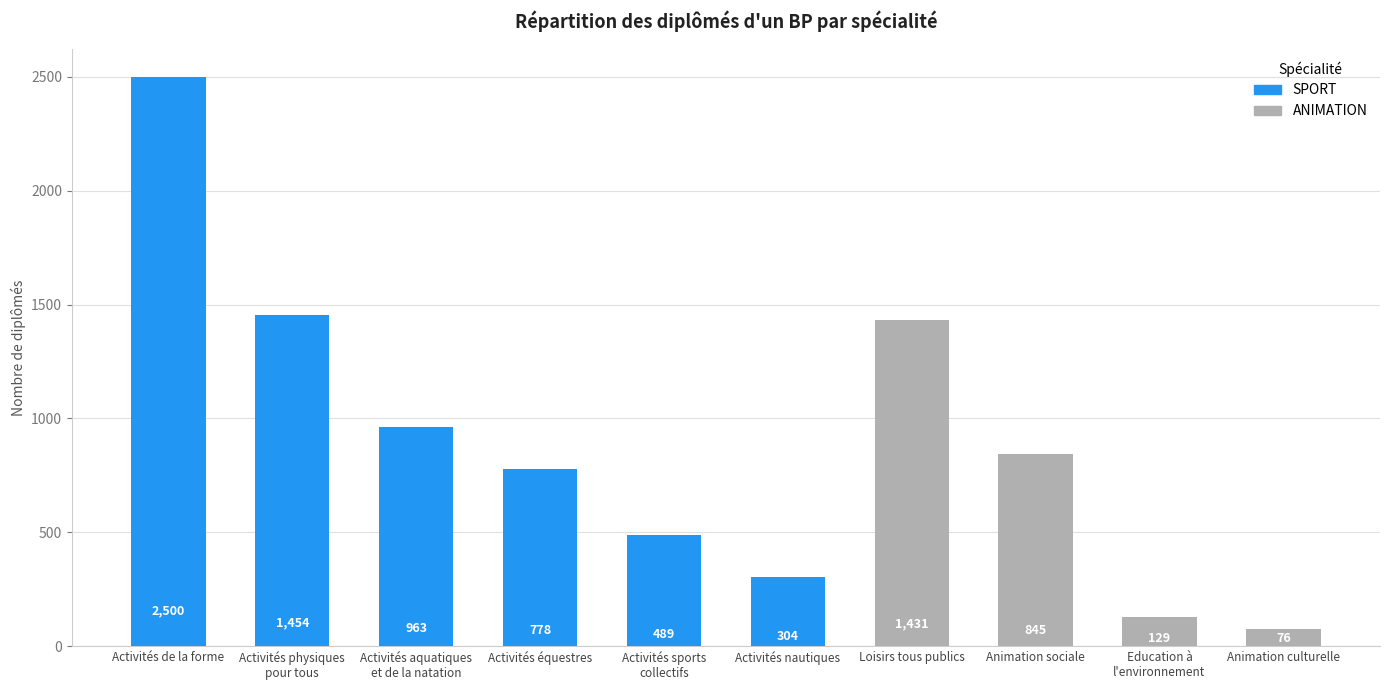

What is the difference between the second highest and minimum values?

1378